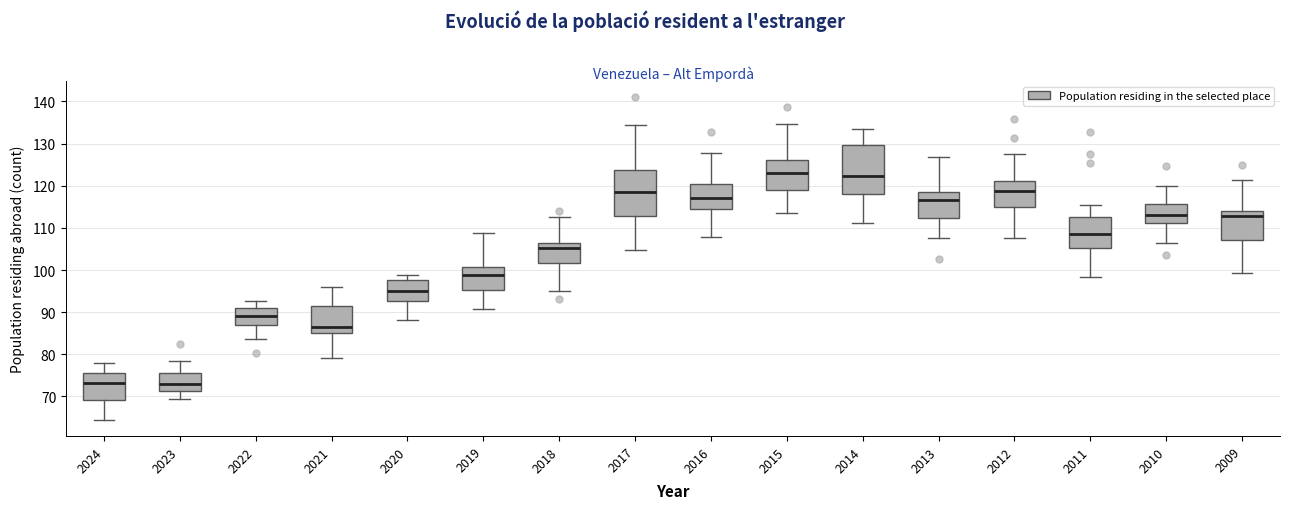

Reading left to right, transcribe this box plot: for each box, give where its median line is, the range the box spans, and where its two whiskers end, as read against the y-axis. The values are not printed on the chart, so give them approximately, as read against the axis.

2024: median 73, box 69 to 76, whiskers 64 to 78
2023: median 73, box 71 to 76, whiskers 69 to 78
2022: median 89, box 87 to 91, whiskers 84 to 93
2021: median 87, box 85 to 91, whiskers 79 to 96
2020: median 95, box 93 to 98, whiskers 88 to 99
2019: median 99, box 95 to 101, whiskers 91 to 109
2018: median 105, box 102 to 106, whiskers 95 to 112
2017: median 118, box 113 to 124, whiskers 105 to 134
2016: median 117, box 114 to 120, whiskers 108 to 128
2015: median 123, box 119 to 126, whiskers 114 to 135
2014: median 122, box 118 to 130, whiskers 111 to 134
2013: median 117, box 112 to 119, whiskers 108 to 127
2012: median 119, box 115 to 121, whiskers 108 to 127
2011: median 109, box 105 to 113, whiskers 98 to 115
2010: median 113, box 111 to 116, whiskers 106 to 120
2009: median 113, box 107 to 114, whiskers 99 to 121